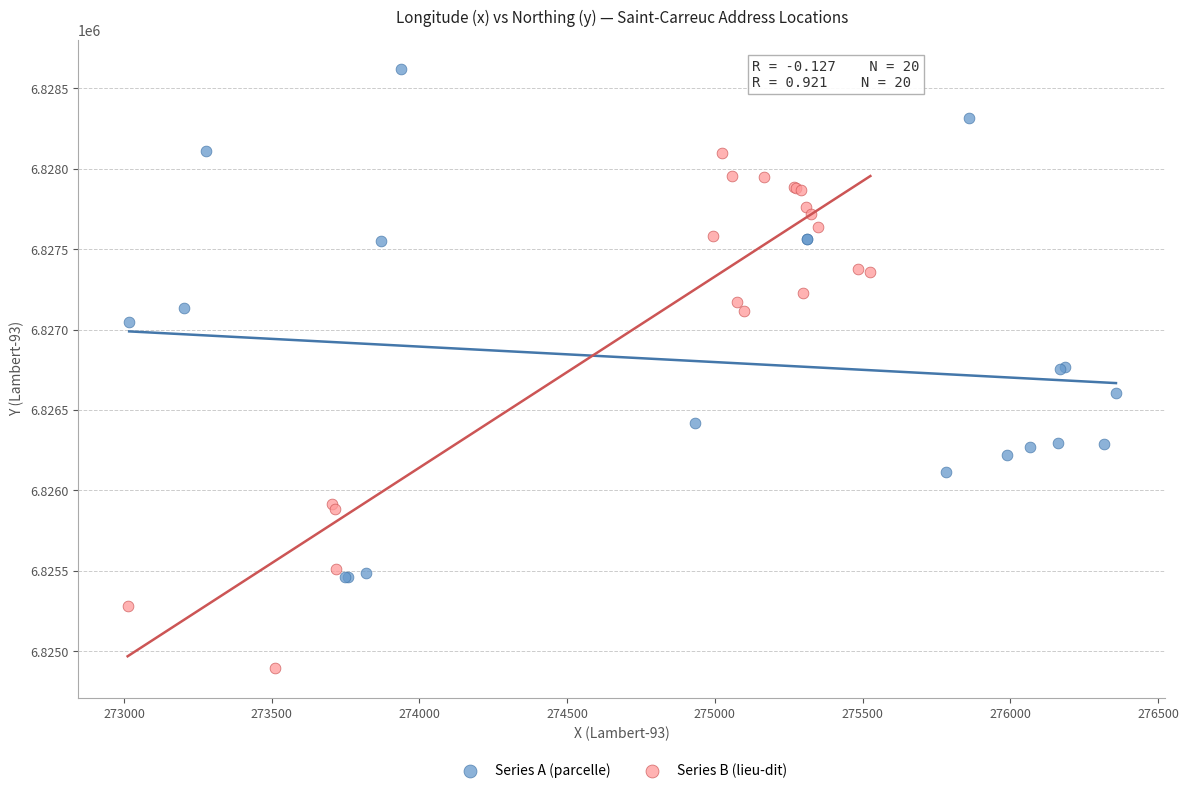

Which series contains the highest Y value?

Series A (parcelle)